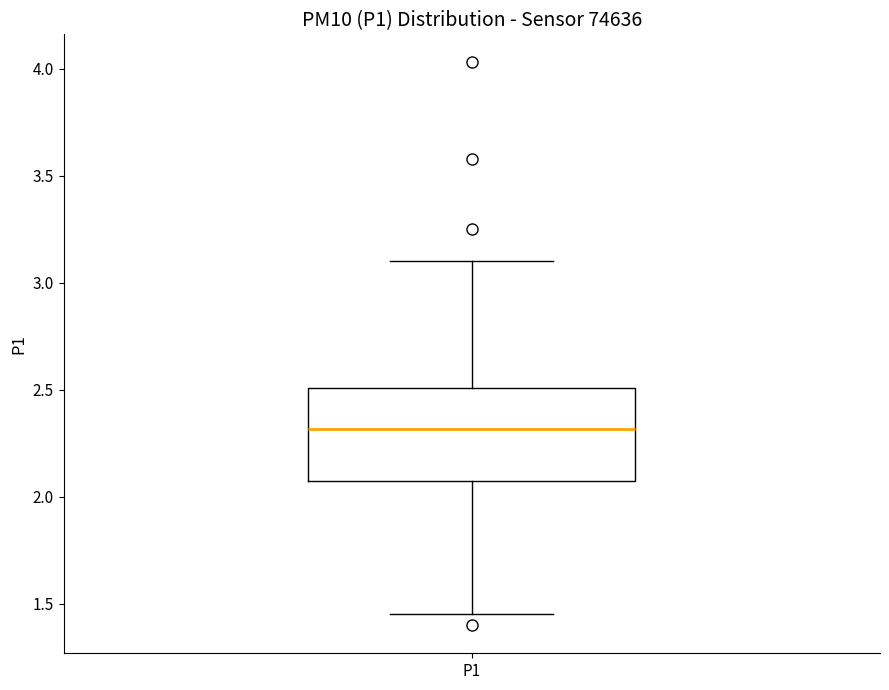

Read this box plot against the y-axis: the position of the median line, the range covered by the box, and the ends of both whiskers. The values are not printed on the chart, so give them approximately, as read against the axis.

median 2.30, box 2.05 to 2.50, whiskers 1.45 to 3.10